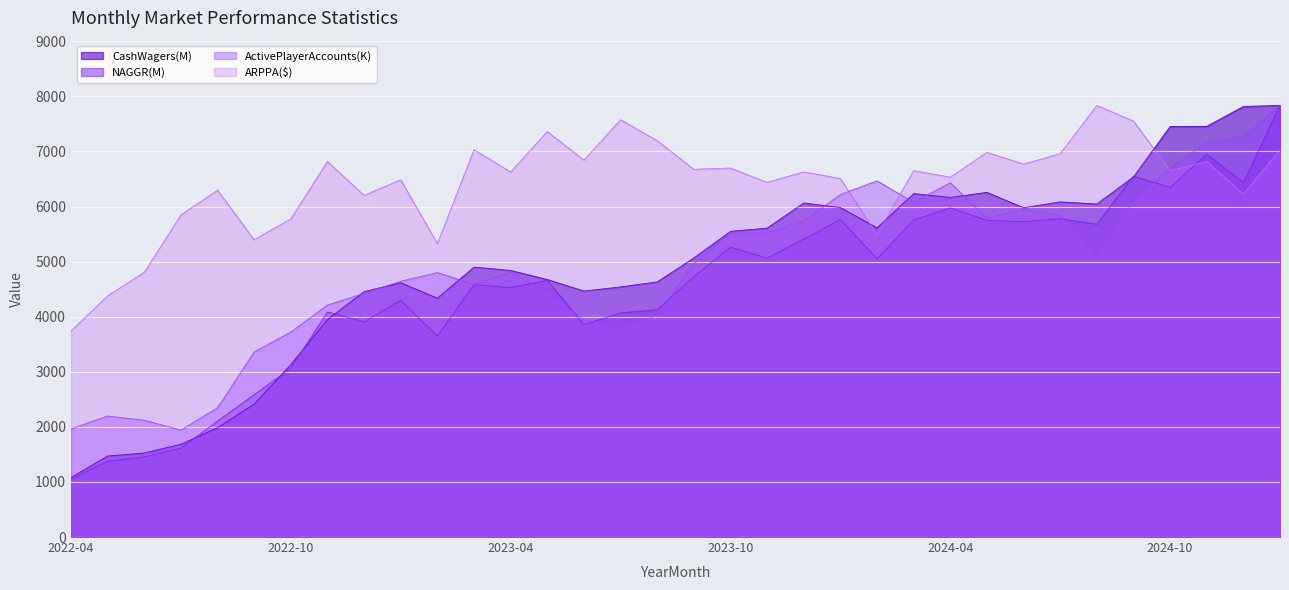

What is the difference between the ARPPA($) values at 2022-05 and 2024-01?

2130.6